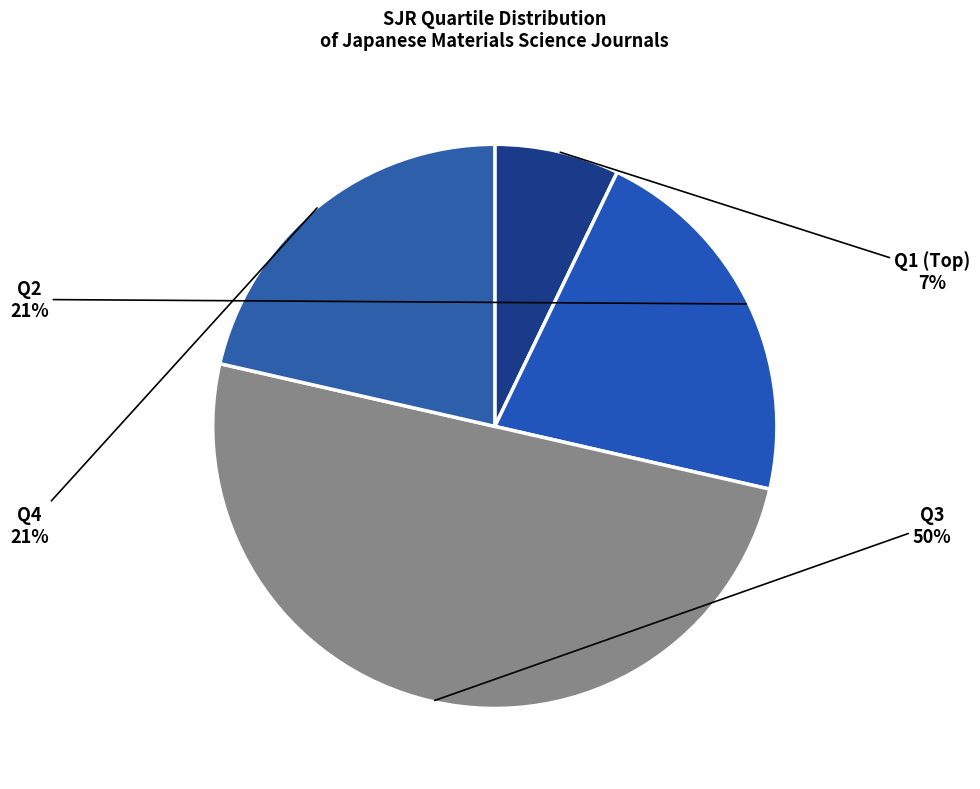

True or false: Q3 accounts for 56% of the total.

False